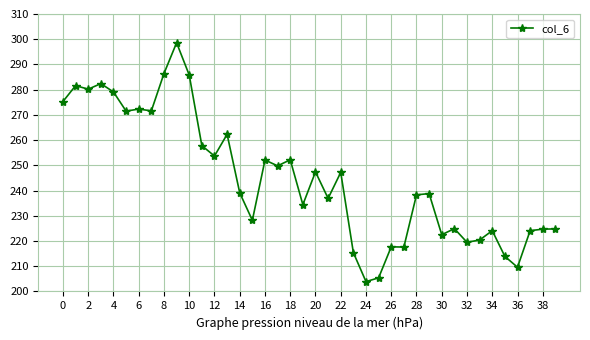

True or false: the data has more than 0 interior local peaks.

True